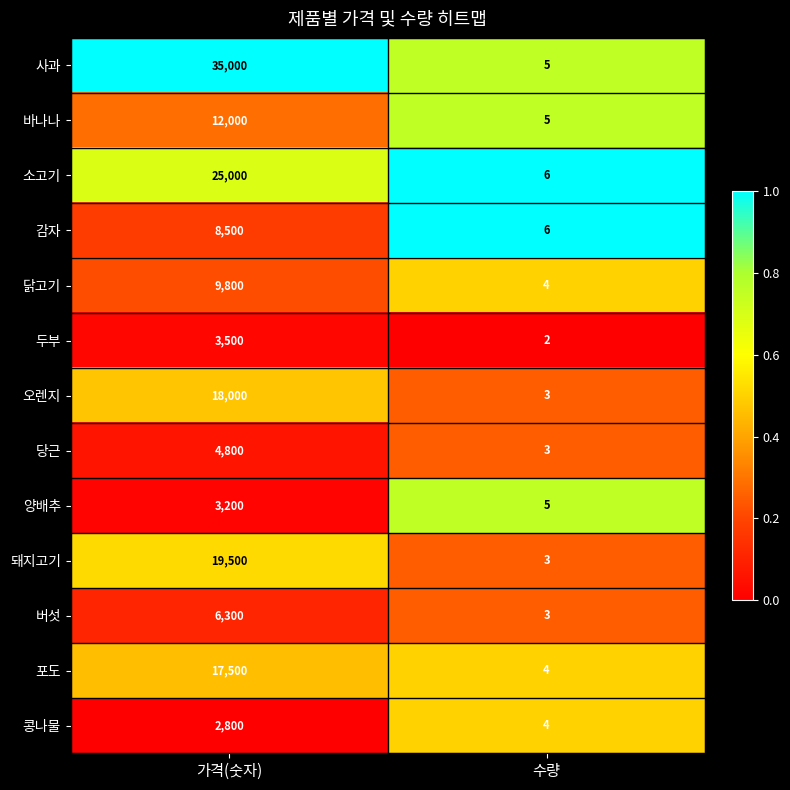

True or false: 콩나물 has a value of 7 at 수량.

False